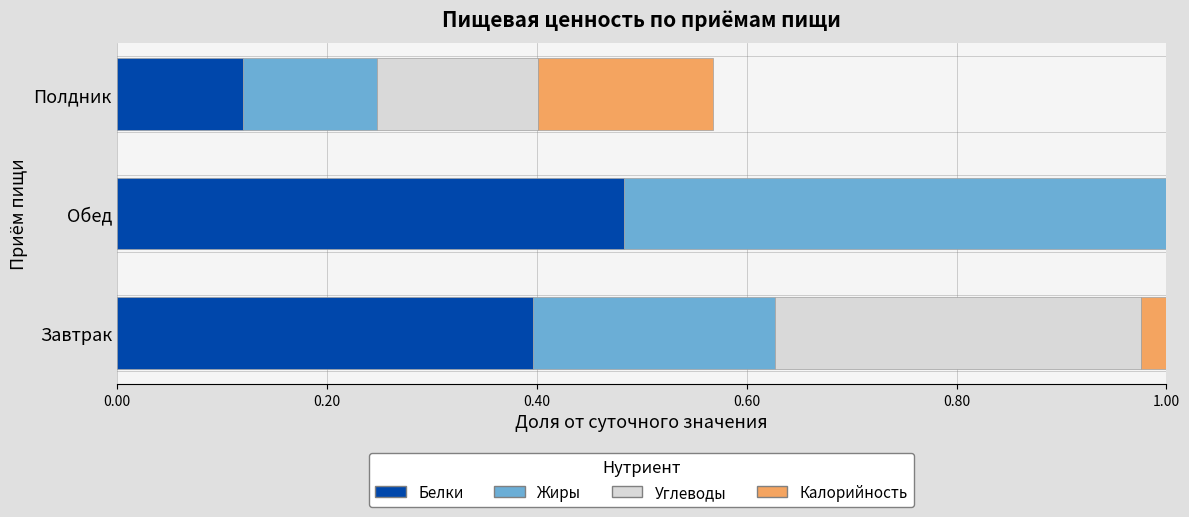

Does the chart contain any negative values?

No